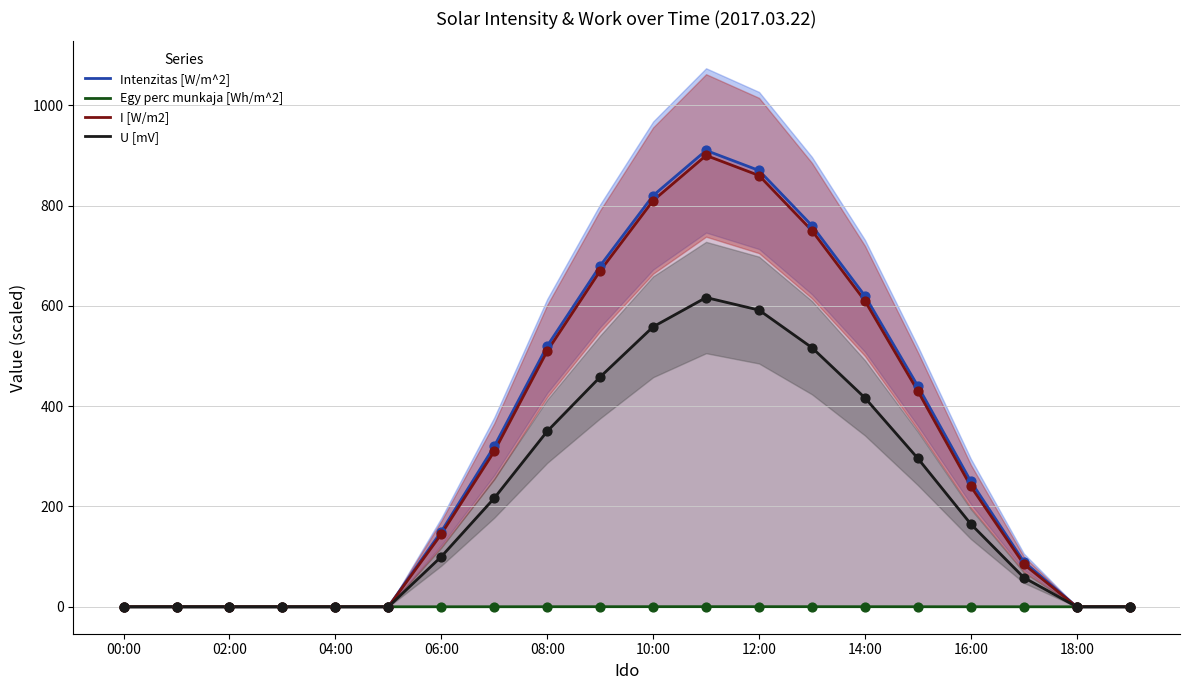

Is the value of Intenzitas [W/m^2] at 12:00 greater than the value of U [mV] at 08:00?

Yes